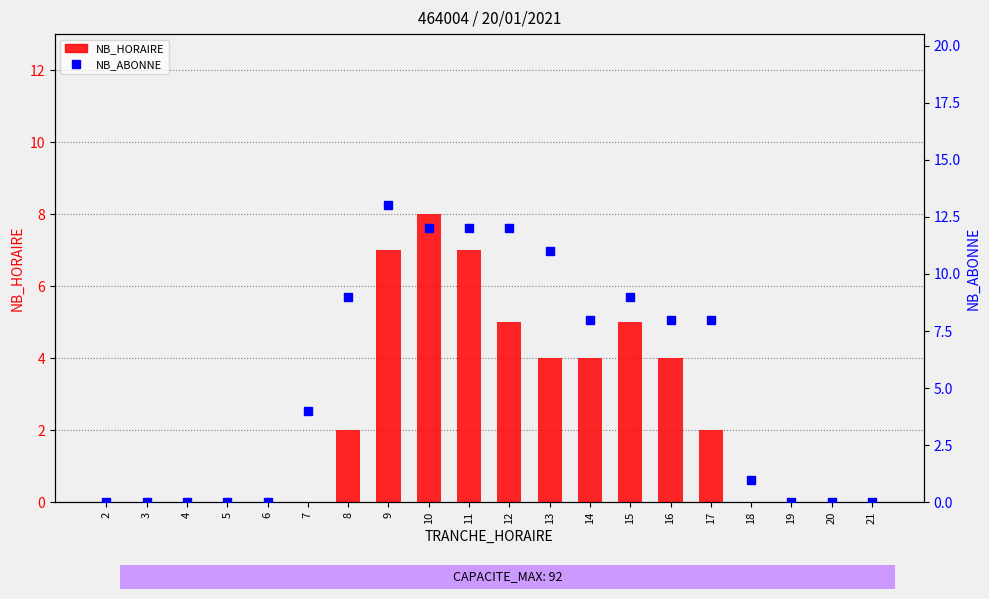

How many data points in NB_ABONNE are above 8?

7